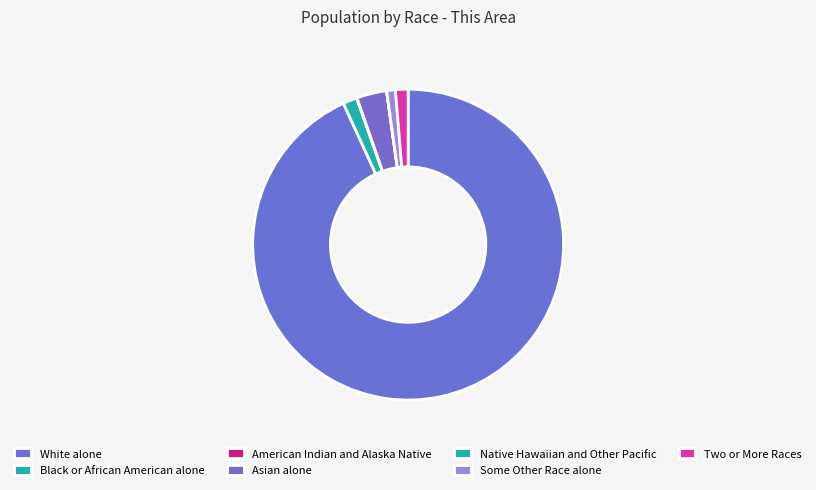

How many slices are in this pie chart?

7